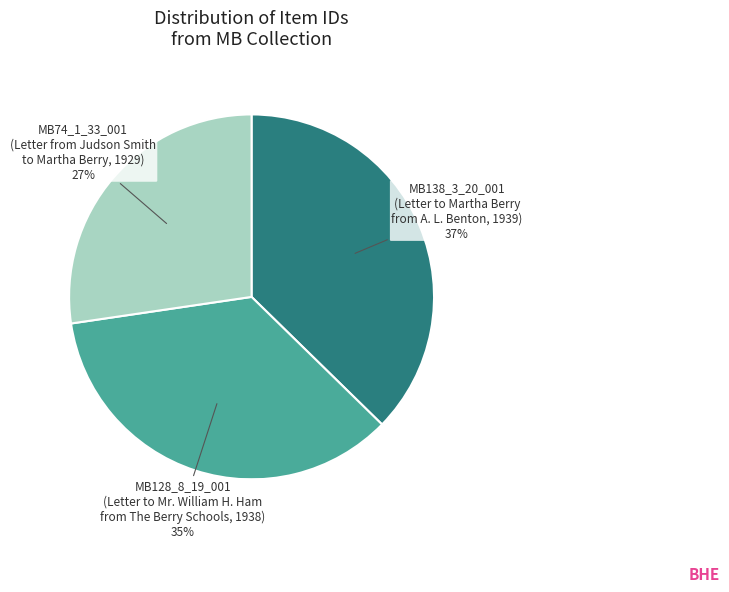

To the nearest percent, what is the difference between the MB138_3_20_001 (Letter to Martha Berry from A. L. Benton, 1939) 37% and MB128_8_19_001 (Letter to Mr. William H. Ham from The Berry Schools, 1938) 35% slice percentages?

2%